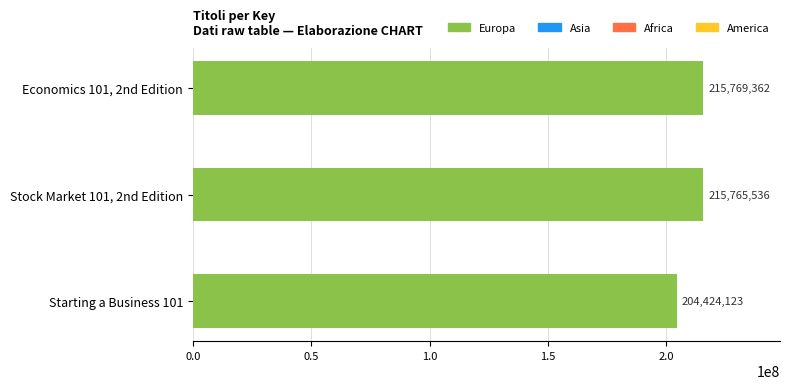

What is the smallest value displayed?

204424123